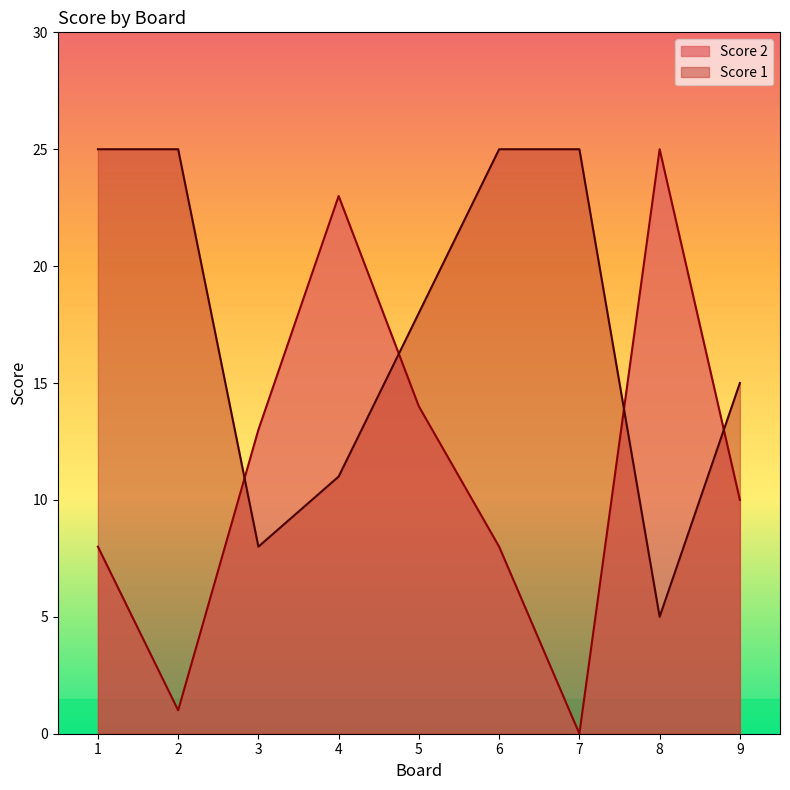

How many times do Score 2 and Score 1 cross each other?

4